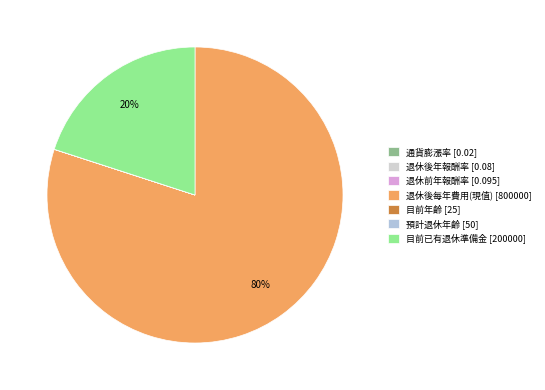

Is it true that 目前已有退休準備金 is 26% of the pie?

False